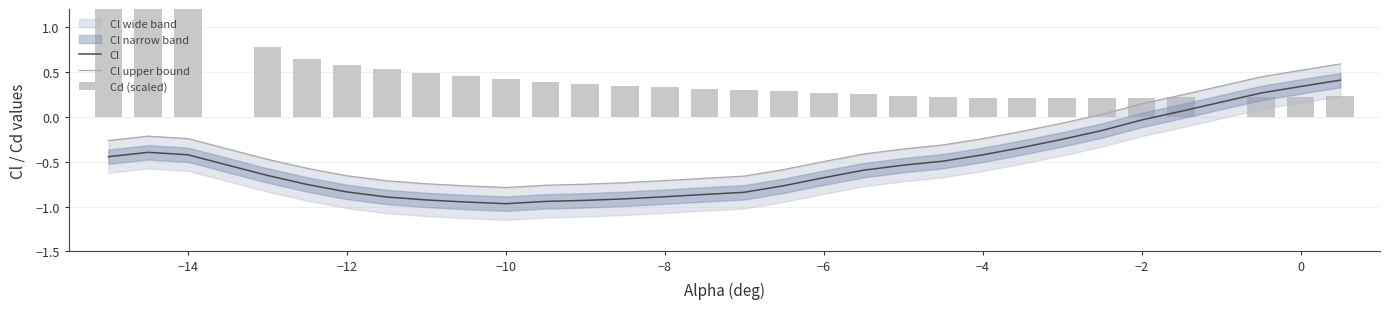

What is the sum of all Cd (scaled) values?

13.5